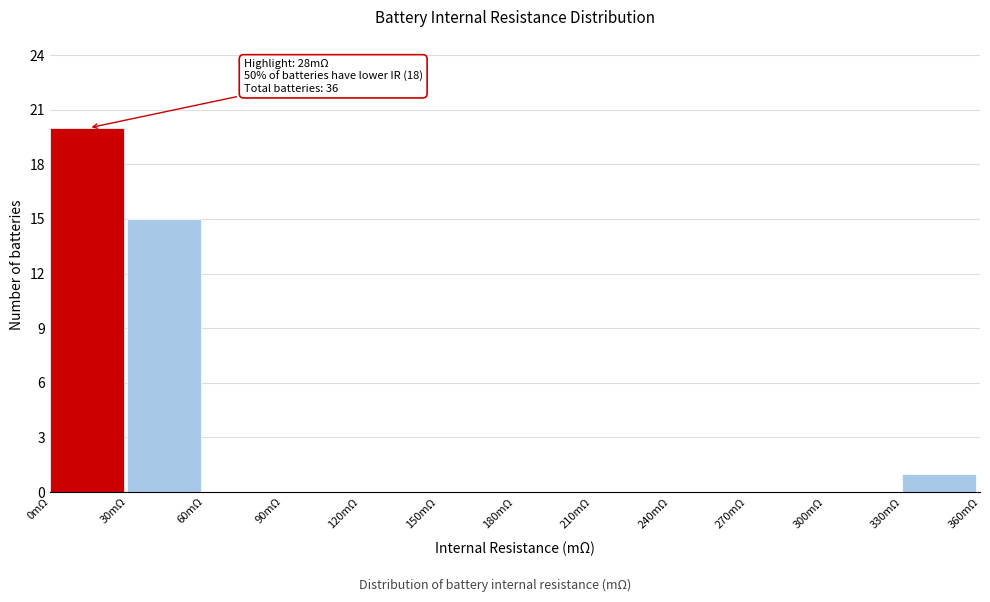

Over which range of the x-axis is the bar tallest?

0 to 30